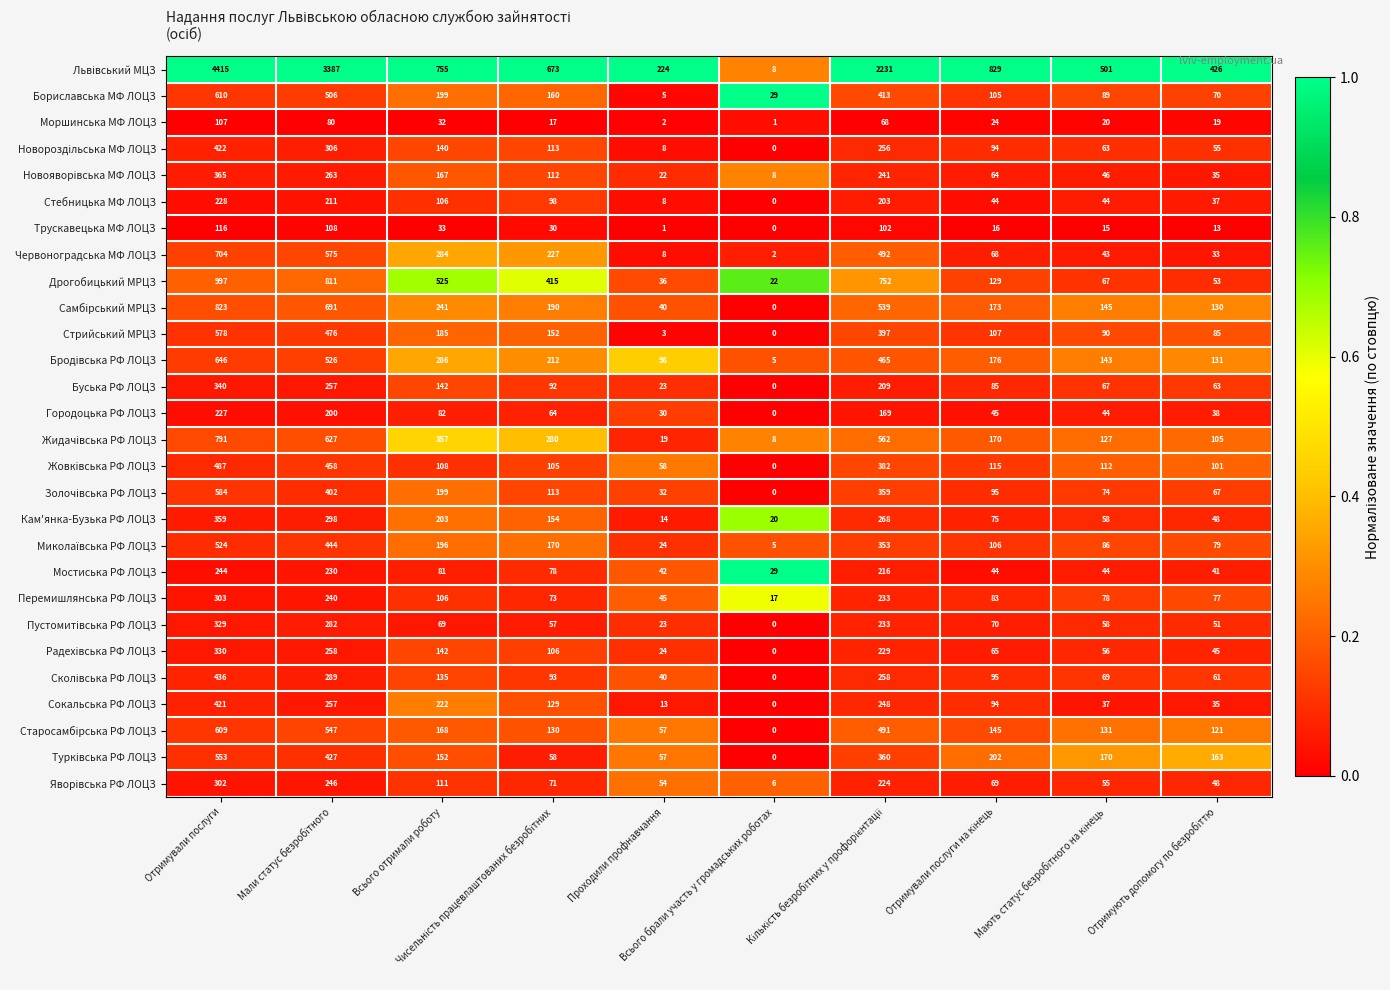

What is the greatest value displayed?

4415